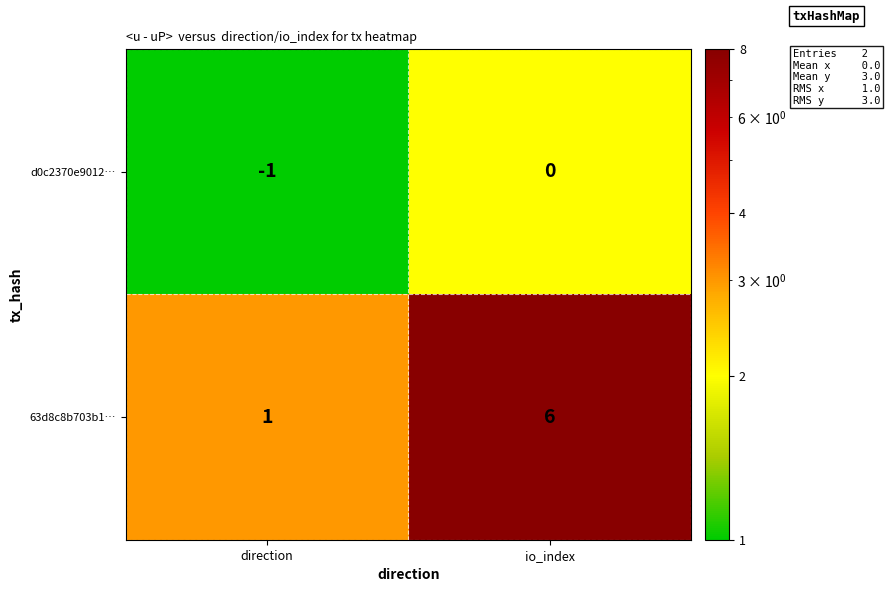

At which category does the chart reach its peak across all series?

io_index